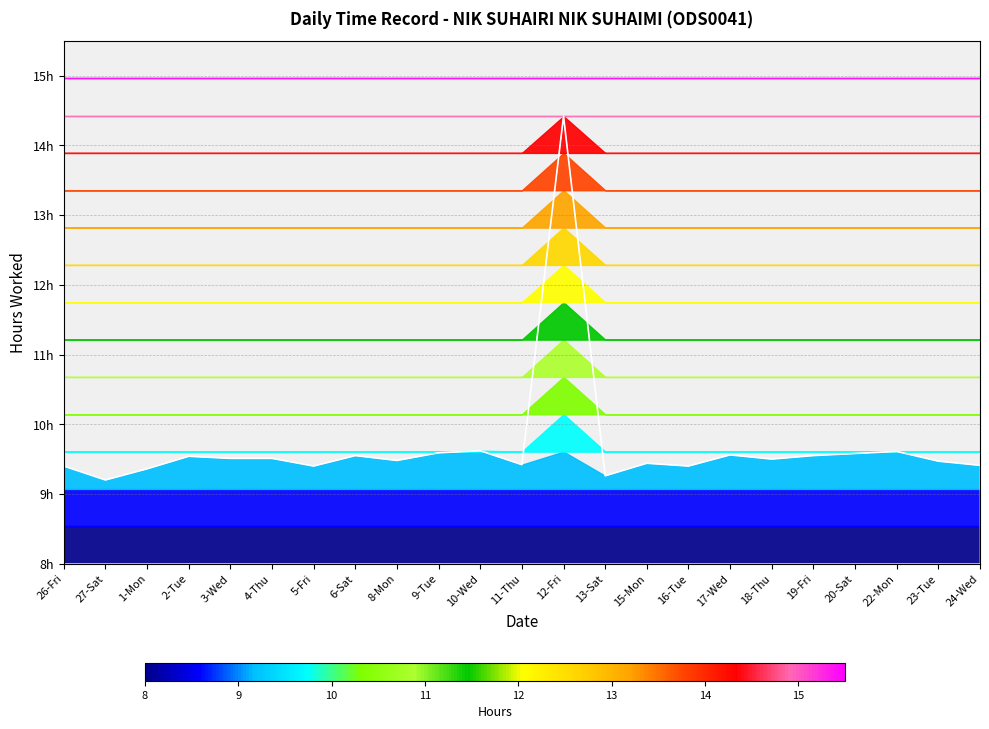

What is the difference between the second highest and second lowest values?

0.4